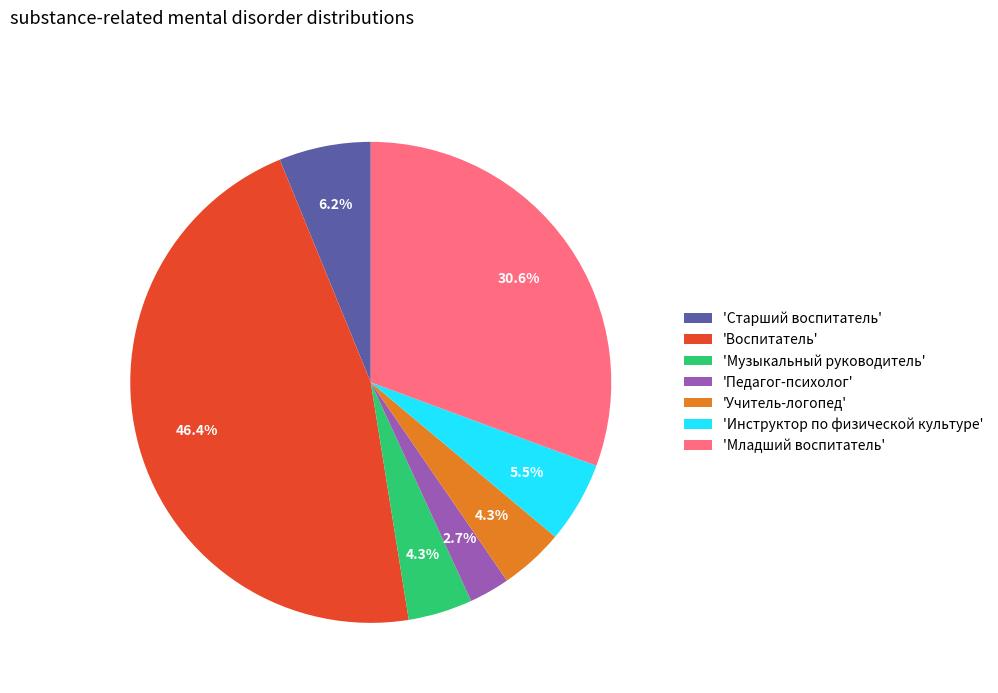

What percentage is NOT represented by 'Воспитатель'?

53.6%